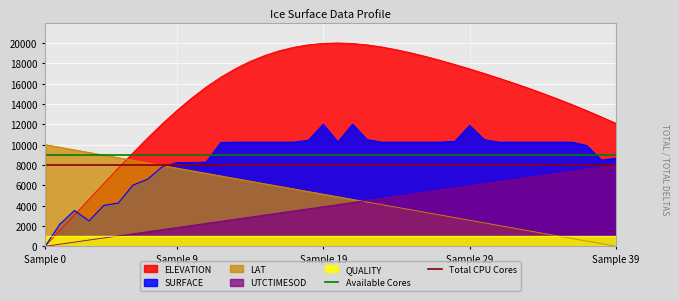

What is the highest value of the LAT series?

10000.0